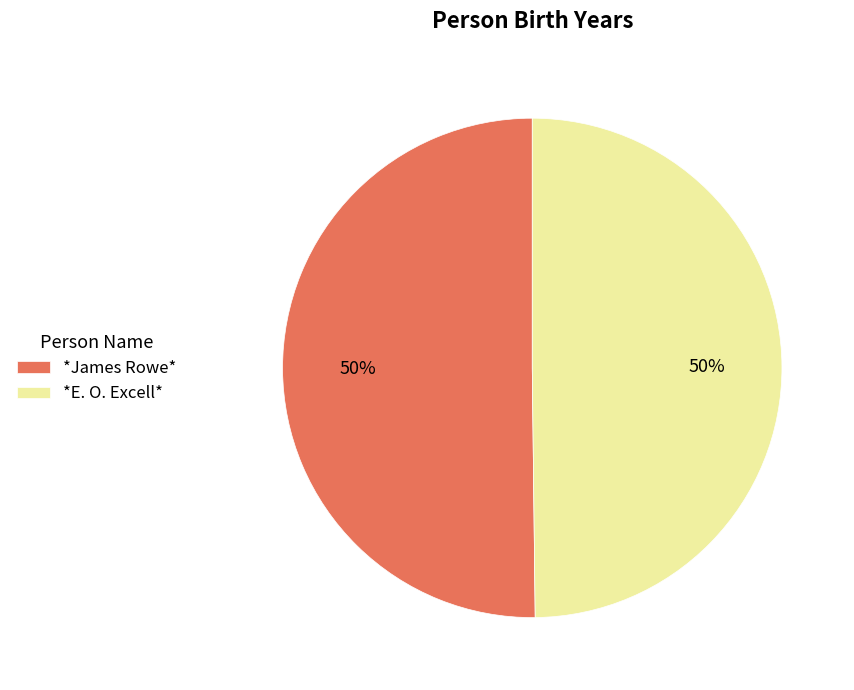

To the nearest percent, what portion does *E. O. Excell* represent?

50%